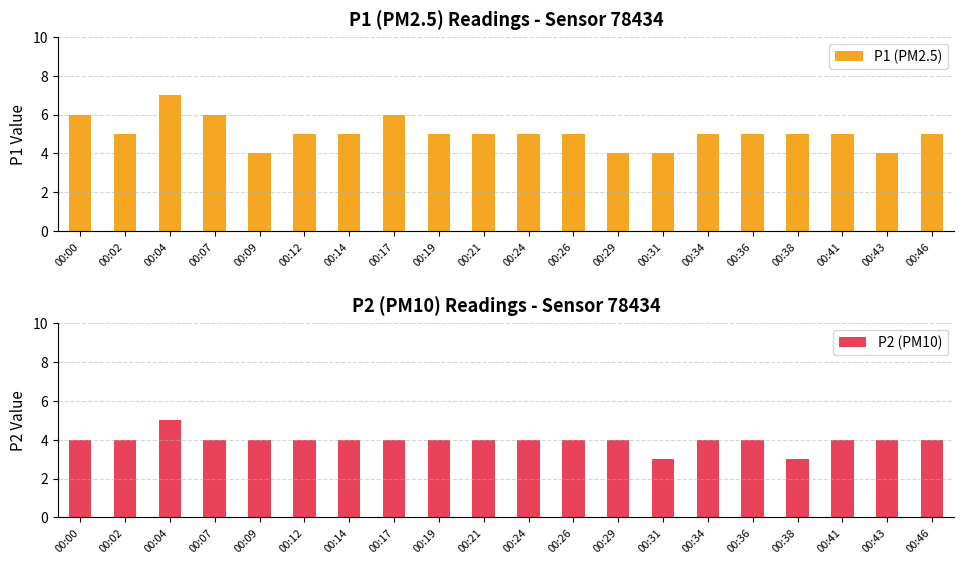

At which label is P1 (PM2.5) closest to 5?

00:02